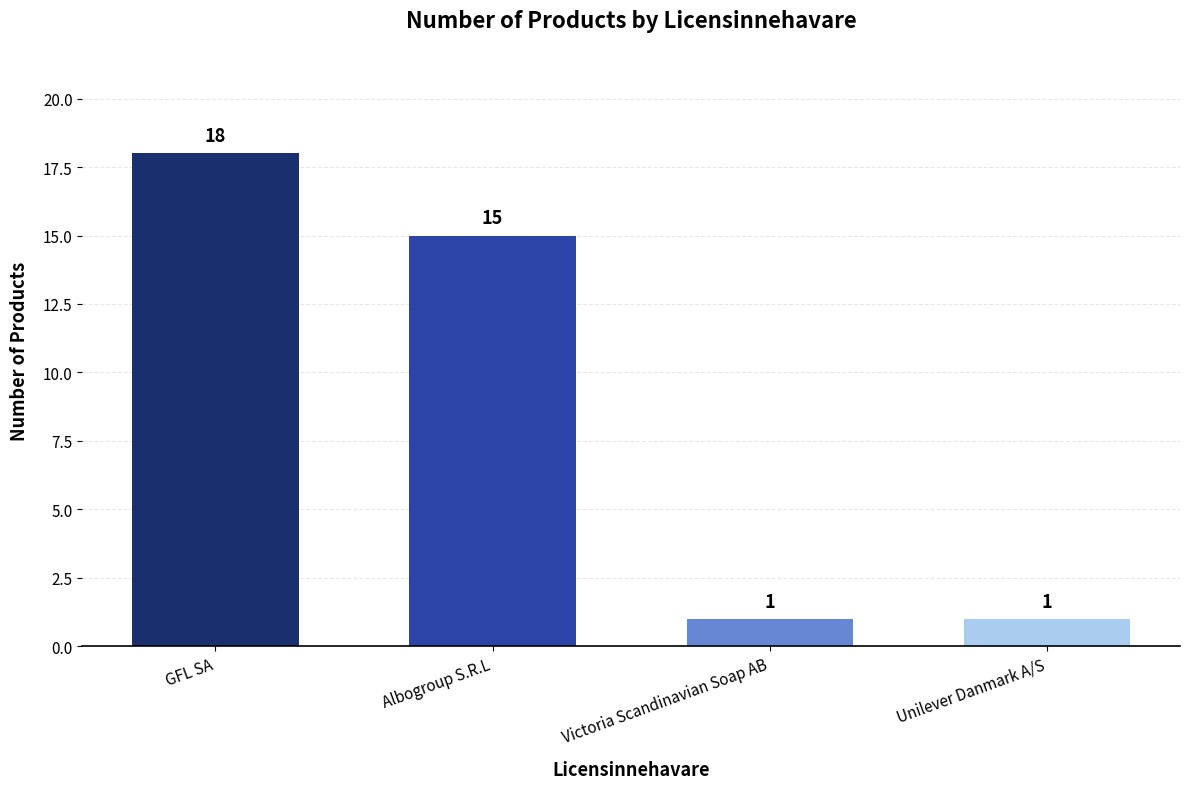

What is the change in value from GFL SA to Albogroup S.R.L?

-3